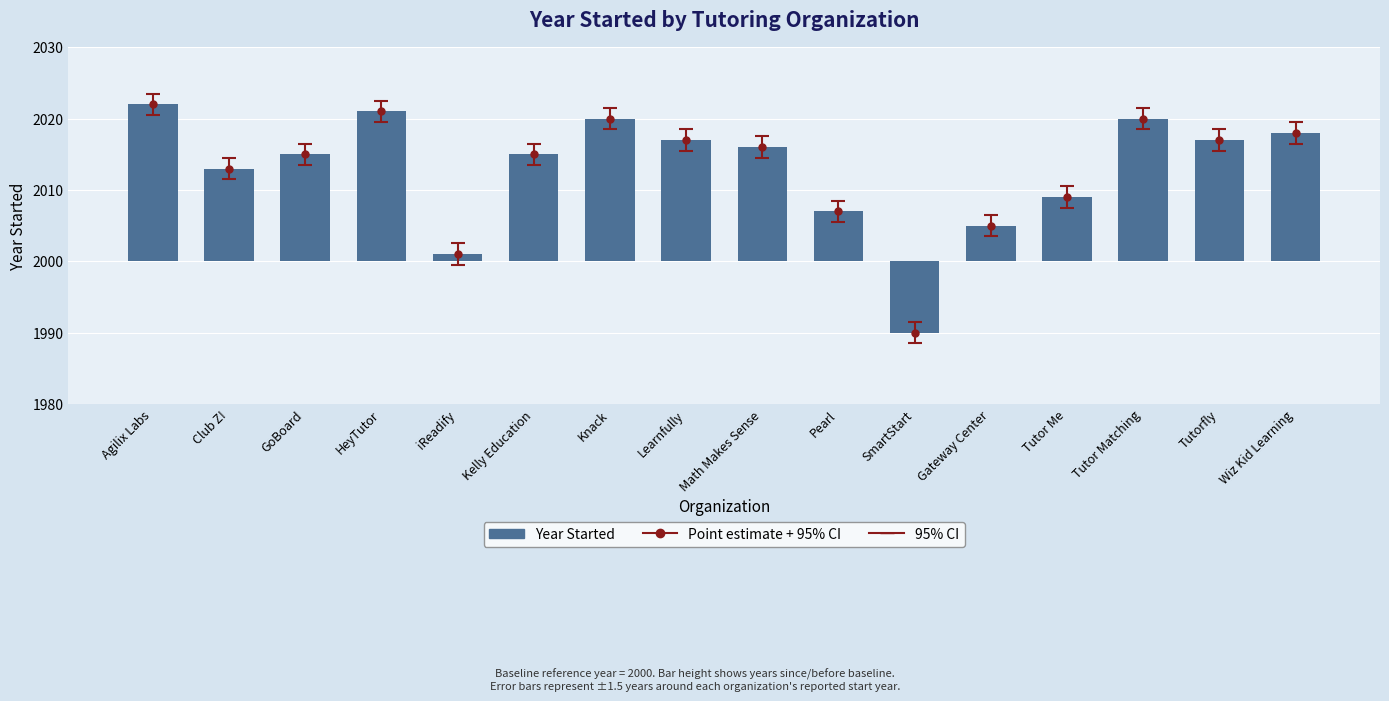

What position from the left is SmartStart?

11